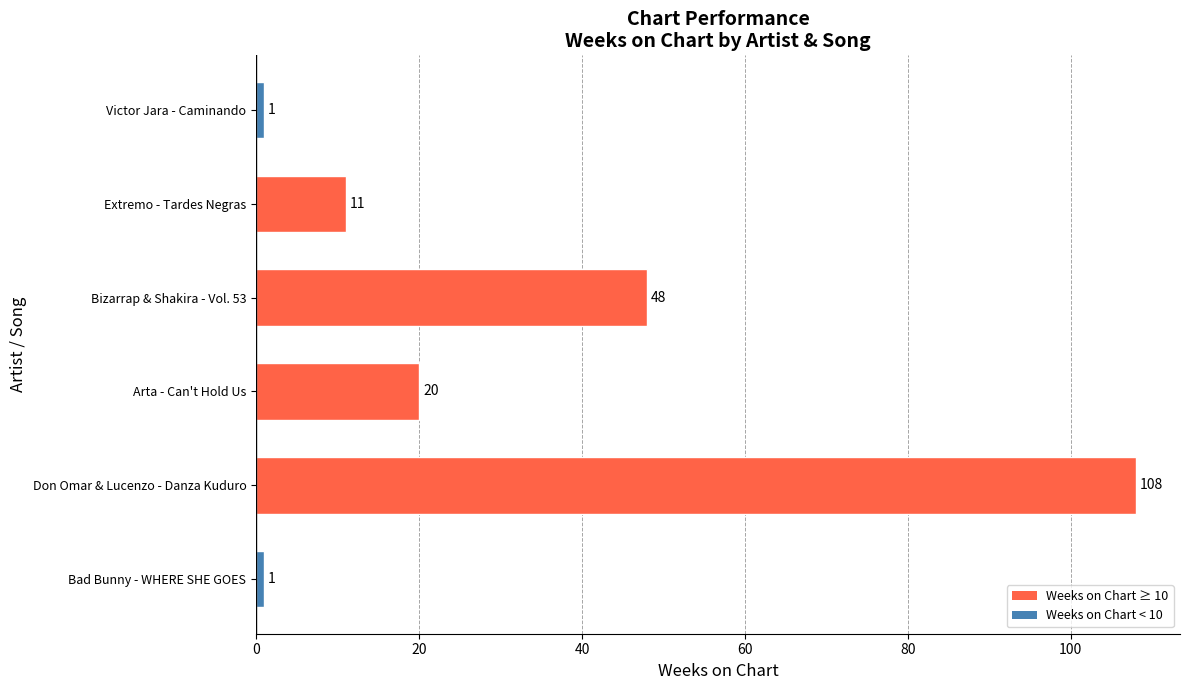

What is the change in value from Bad Bunny - WHERE SHE GOES to Don Omar & Lucenzo - Danza Kuduro?

+107